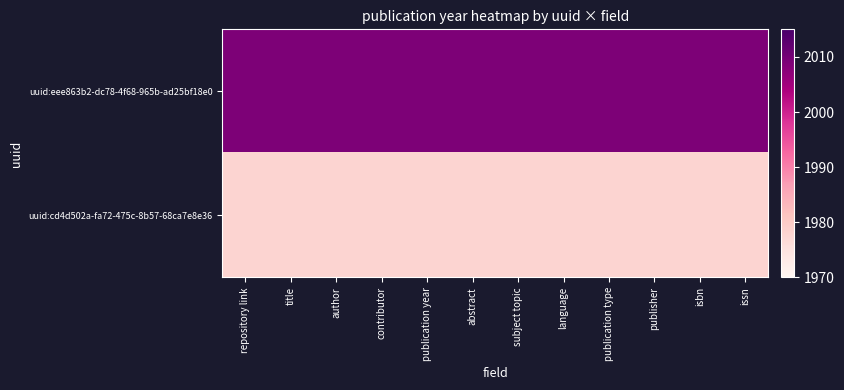

What is the difference between the highest and lowest values at language?

31